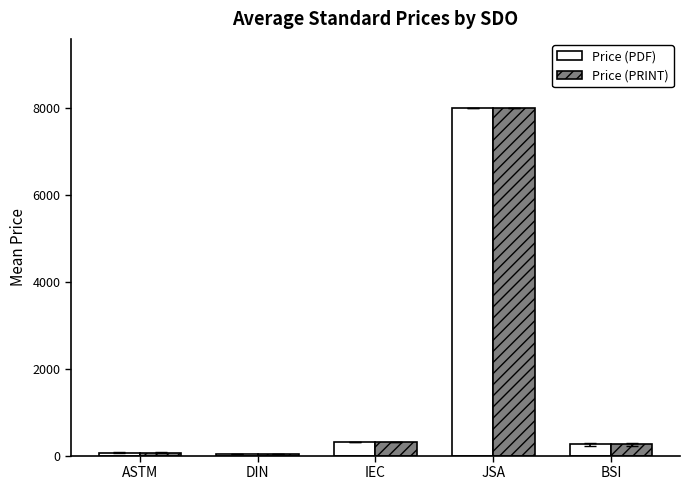

At which category does the chart reach its peak across all series?

JSA